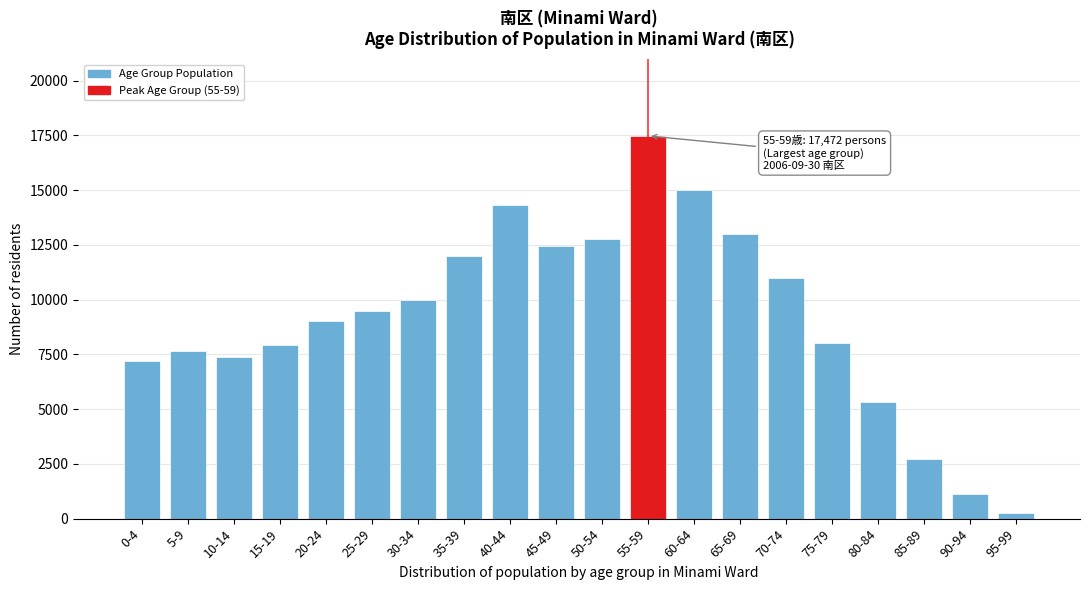

Reading left to right, what are all the values shown in this chart?

0-4=7177	5-9=7656	10-14=7367	15-19=7908	20-24=9000	25-29=9500	30-34=10000	35-39=12000	40-44=14323	45-49=12443	50-54=12757	55-59=17472	60-64=15000	65-69=13000	70-74=11000	75-79=8000	80-84=5346	85-89=2727	90-94=1118	95-99=280